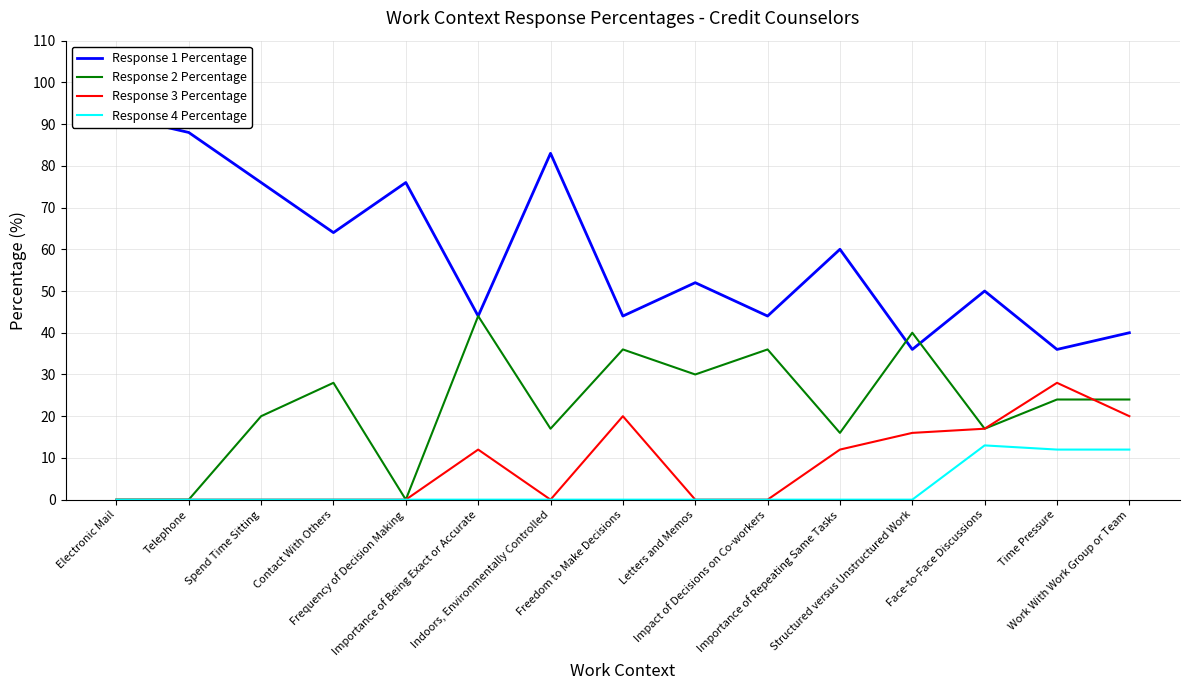

What is the difference between the Response 3 Percentage values at Importance of Repeating Same Tasks and Telephone?

12